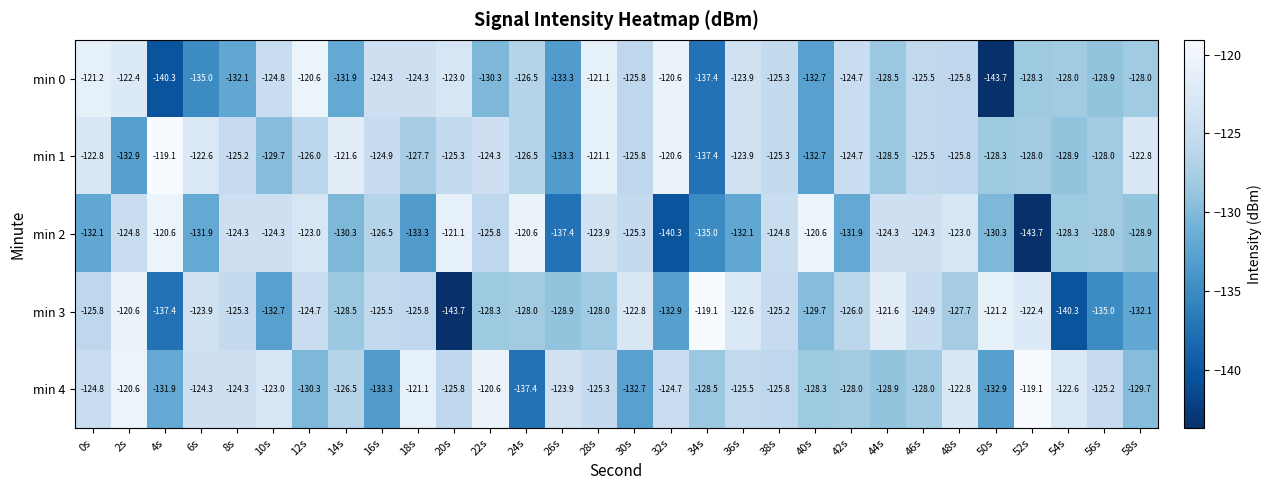

Rank the series at 10s from highest to lowest value.

min 4, min 2, min 0, min 1, min 3